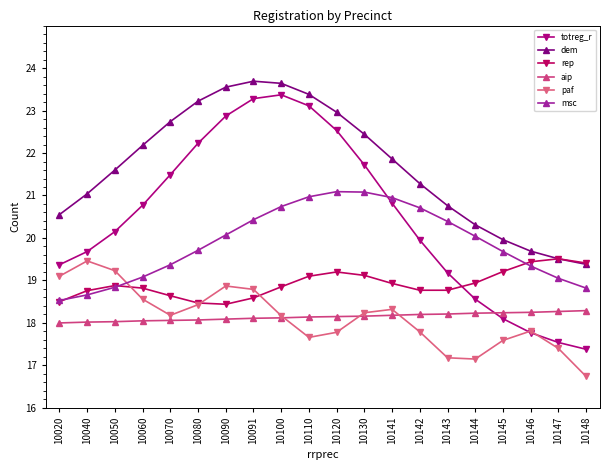

At 10040, list the series in order from largest to smallest.

dem, totreg_r, paf, rep, msc, aip